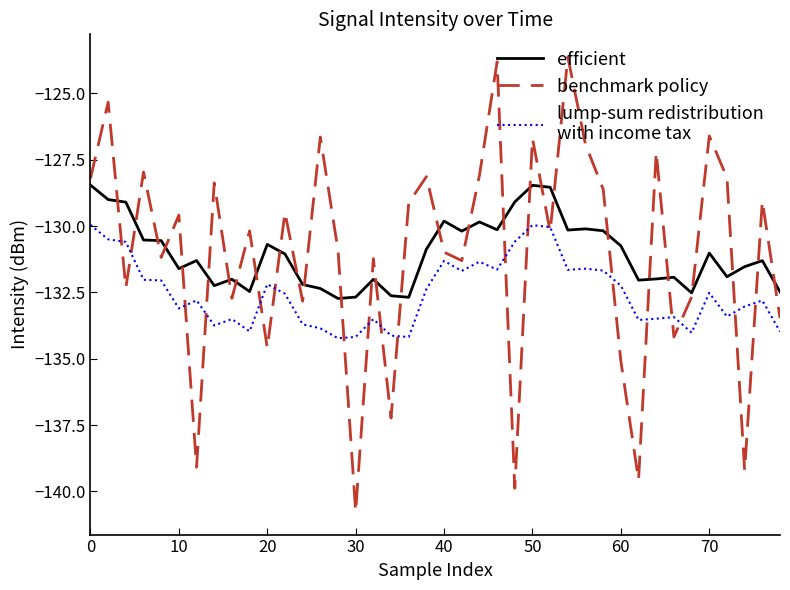

What is the greatest value displayed?

-123.6